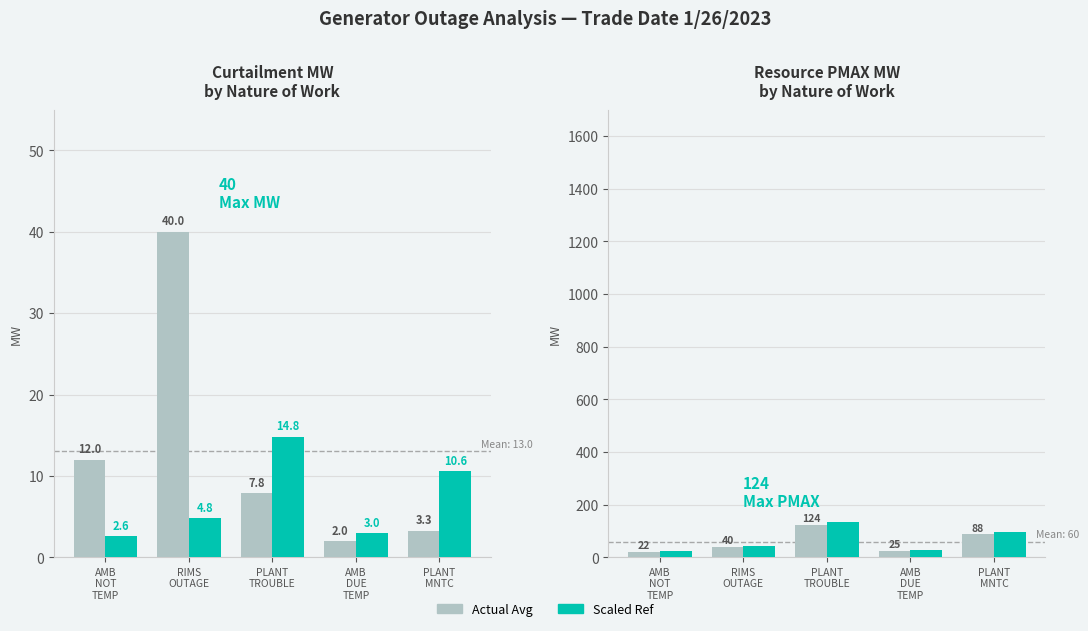

Which series has the largest range (max minus min)?

Ref PMAX MW